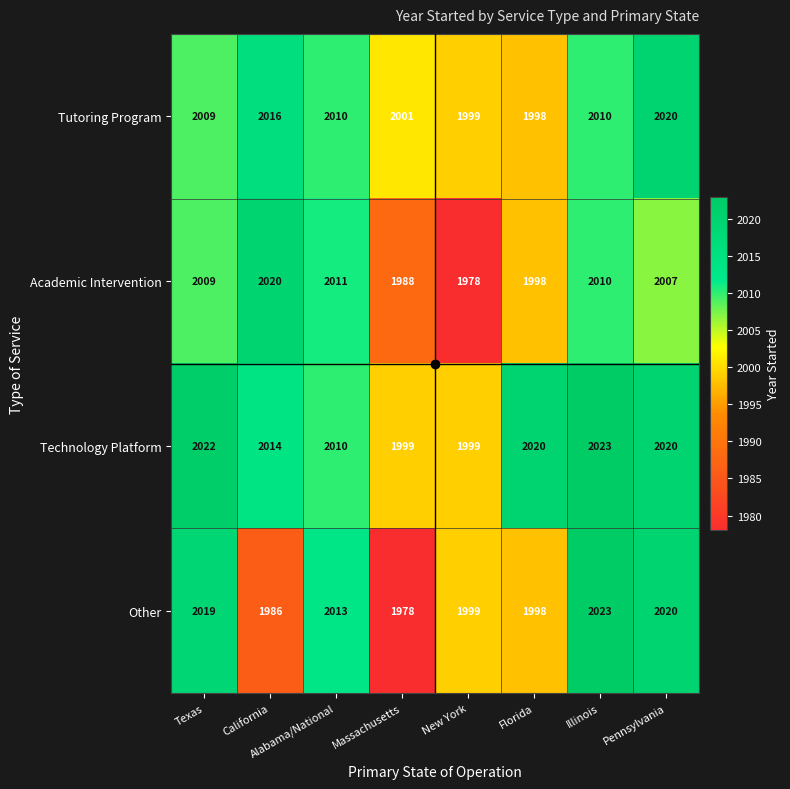

Rank the series by their average value, from lowest to highest.

Academic Intervention, Other, Tutoring Program, Technology Platform